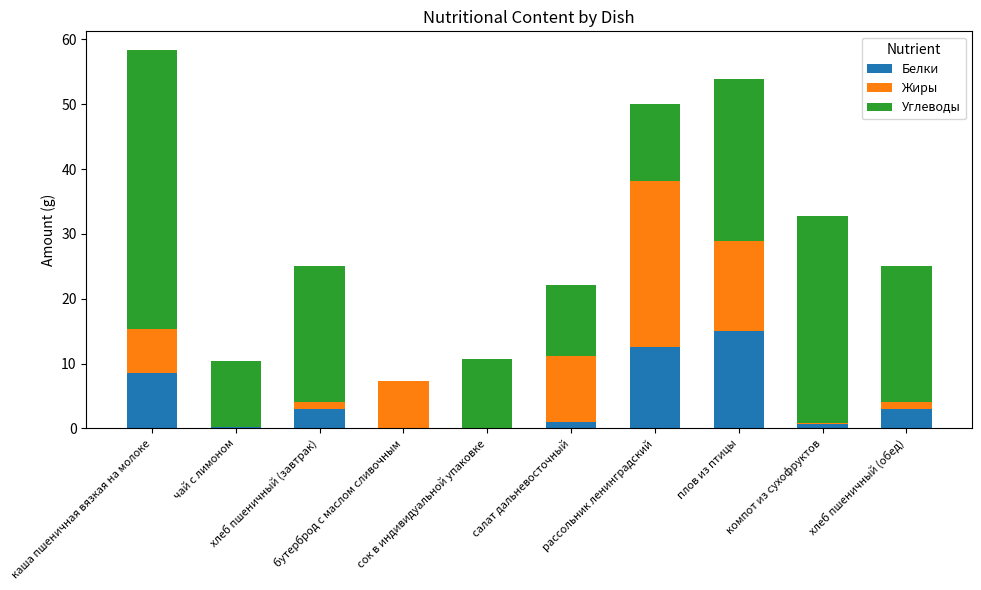

True or false: Углеводы has a value of 9.4 at хлеб пшеничный (обед).

False